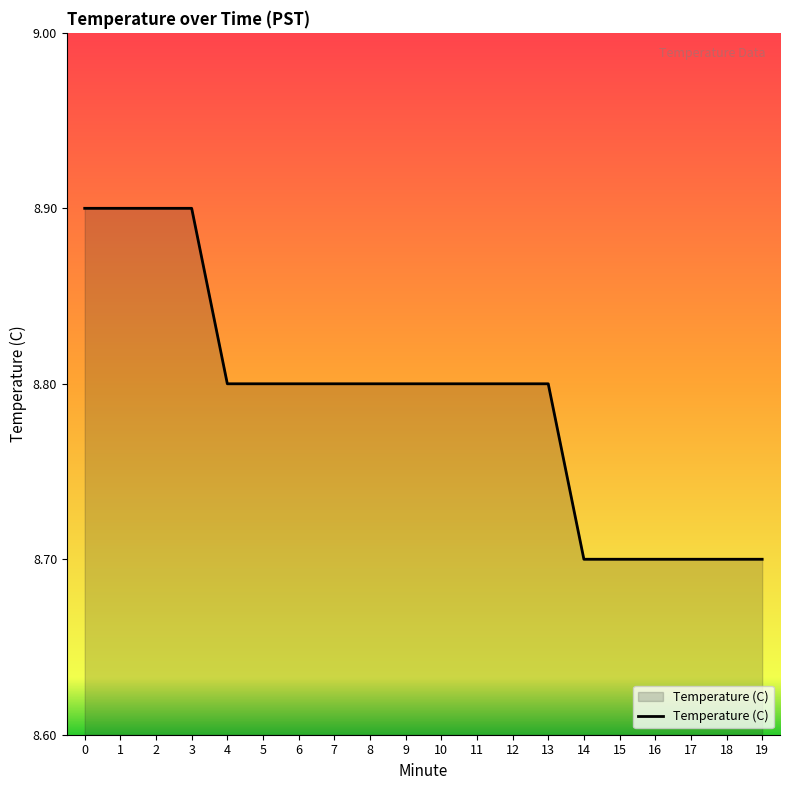

What is the difference between the values at 10 and 16?

0.1